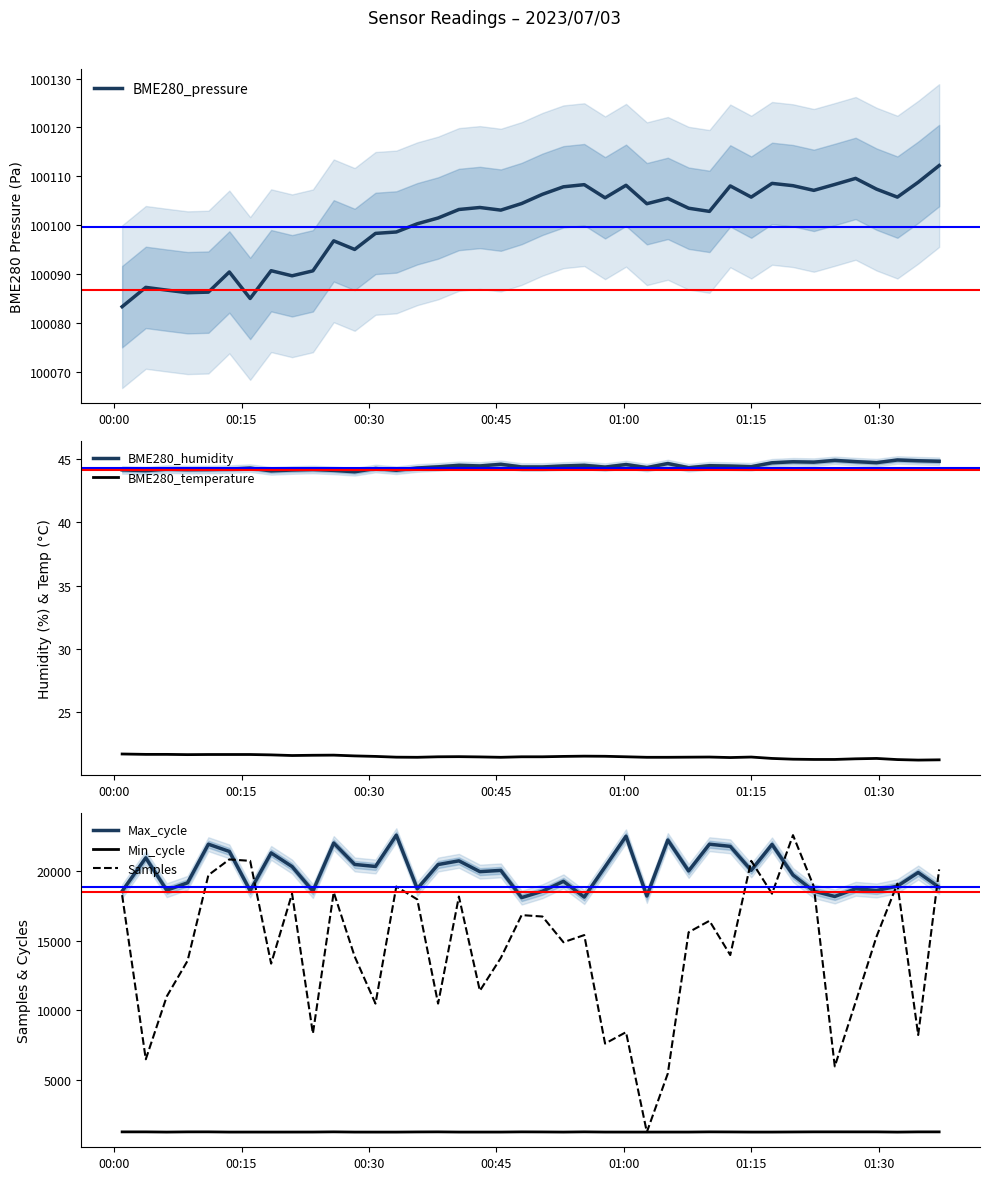

True or false: Min_cycle has more than 0 points higher than both neighbors.

True